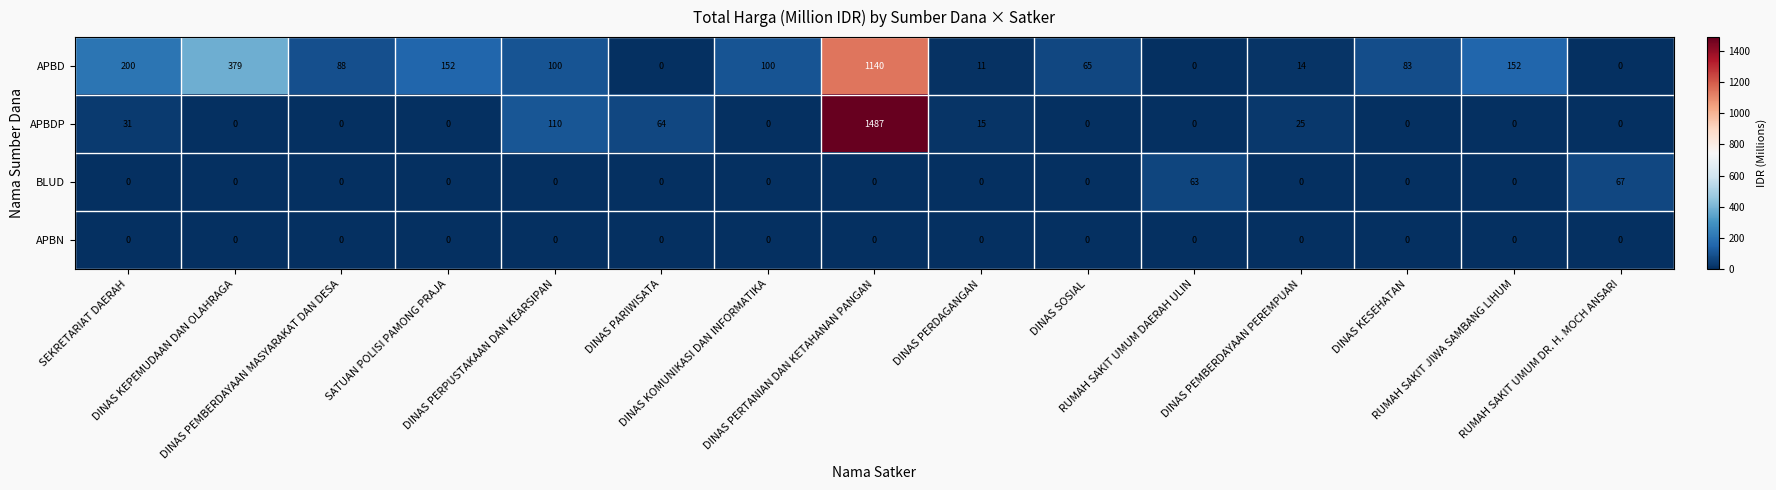

What is the highest value of the APBD series?

1140